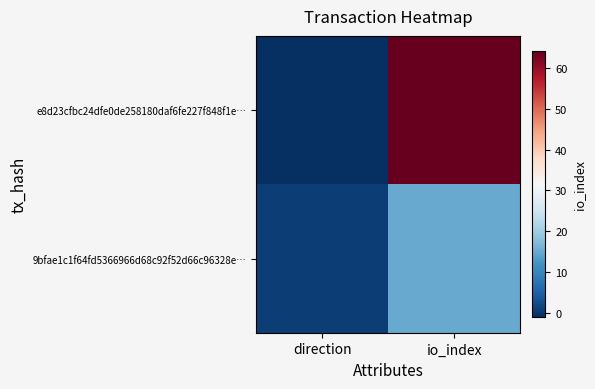

Reading right to left, transcribe all the data shown in this chart.

e8d23cfbc24dfe0de258180daf6fe227f848f1e…: io_index=64	direction=-1
9bfae1c1f64fd5366966d68c92f52d66c96328e…: io_index=15	direction=1